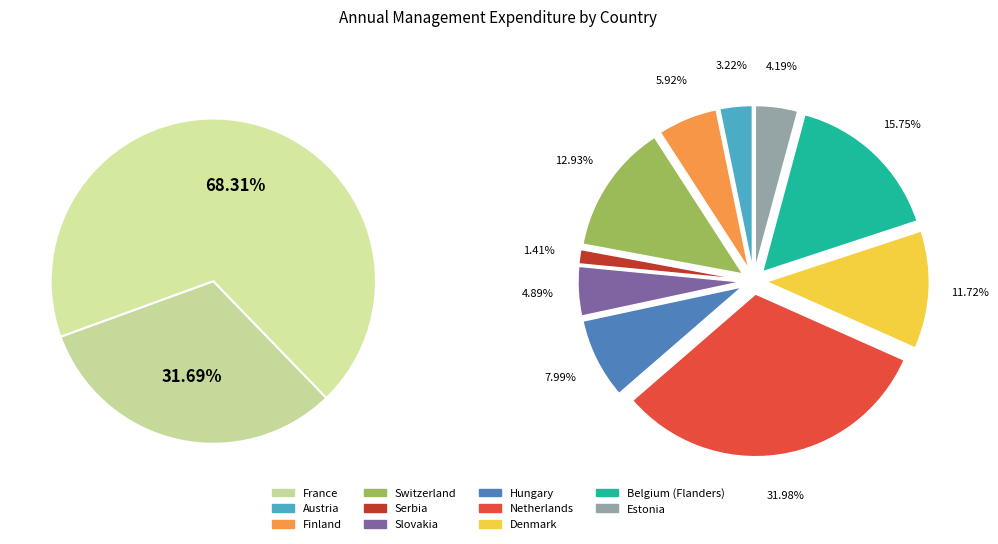

Is it true that Austria is 1% of the pie?

False